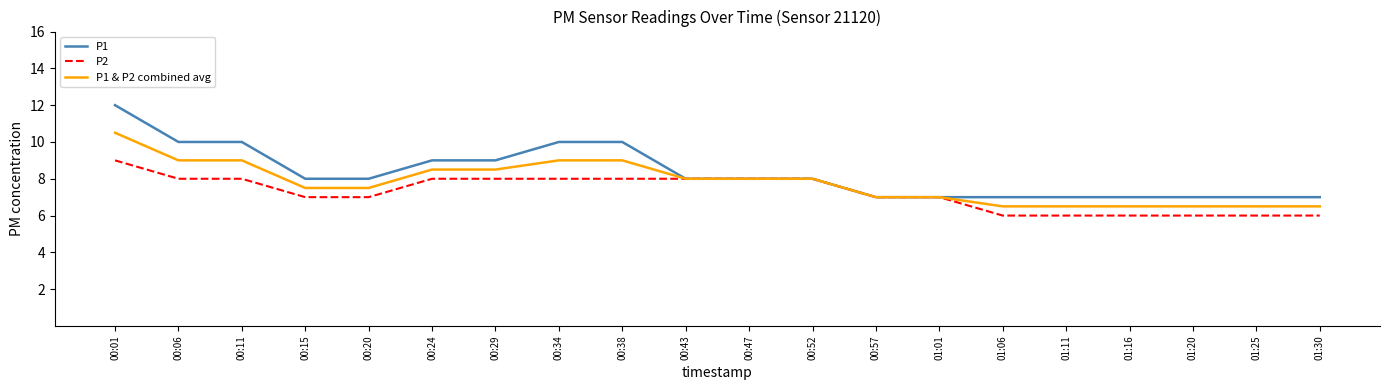

Reading left to right, what are all the values shown in this chart?

P1: 12.0	10.0	10.0	8.0	8.0	9.0	9.0	10.0	10.0	8.0	8.0	8.0	7.0	7.0	7.0	7.0	7.0	7.0	7.0	7.0
P2: 9.0	8.0	8.0	7.0	7.0	8.0	8.0	8.0	8.0	8.0	8.0	8.0	7.0	7.0	6.0	6.0	6.0	6.0	6.0	6.0
P1 & P2 combined avg: 10.5	9.0	9.0	7.5	7.5	8.5	8.5	9.0	9.0	8.0	8.0	8.0	7.0	7.0	6.5	6.5	6.5	6.5	6.5	6.5